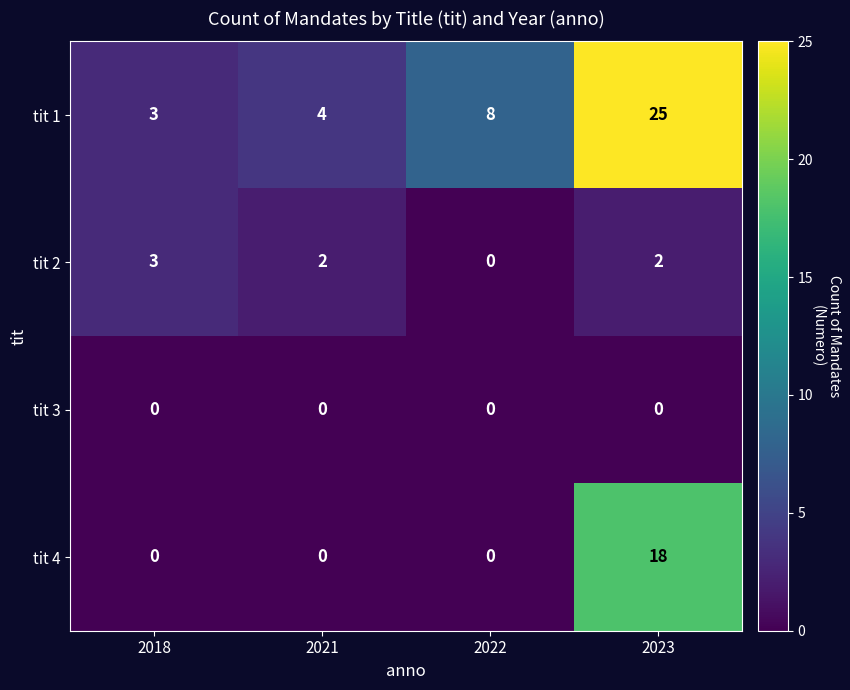

How many data points does each series have?

4